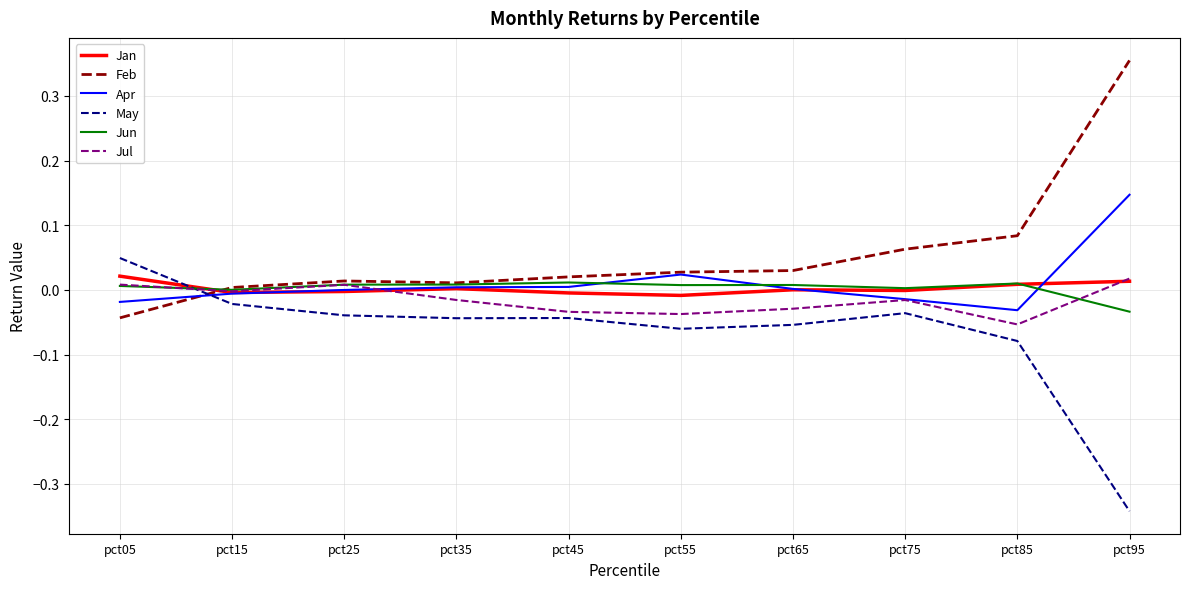

What are all the series names shown in the legend?

Jan, Feb, Apr, May, Jun, Jul